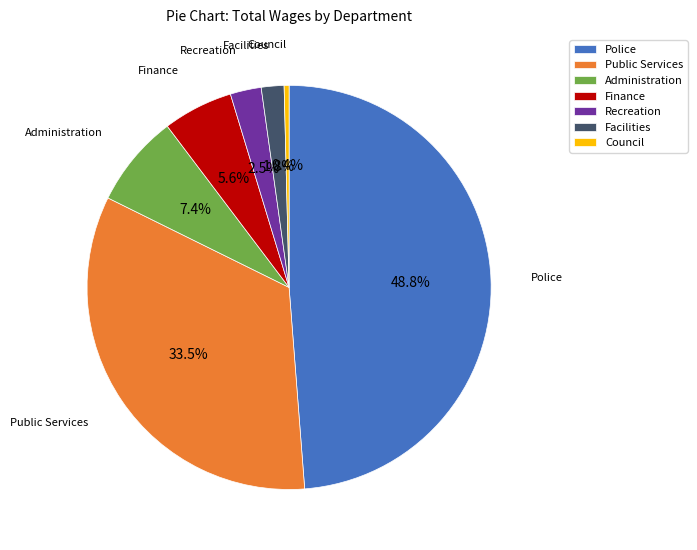

Rank the categories by value from lowest to highest.

Council, Facilities, Recreation, Finance, Administration, Public Services, Police